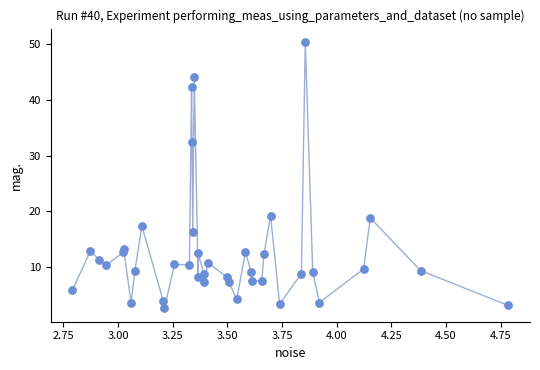

What is the range of Y values (max minus min)?

48.0